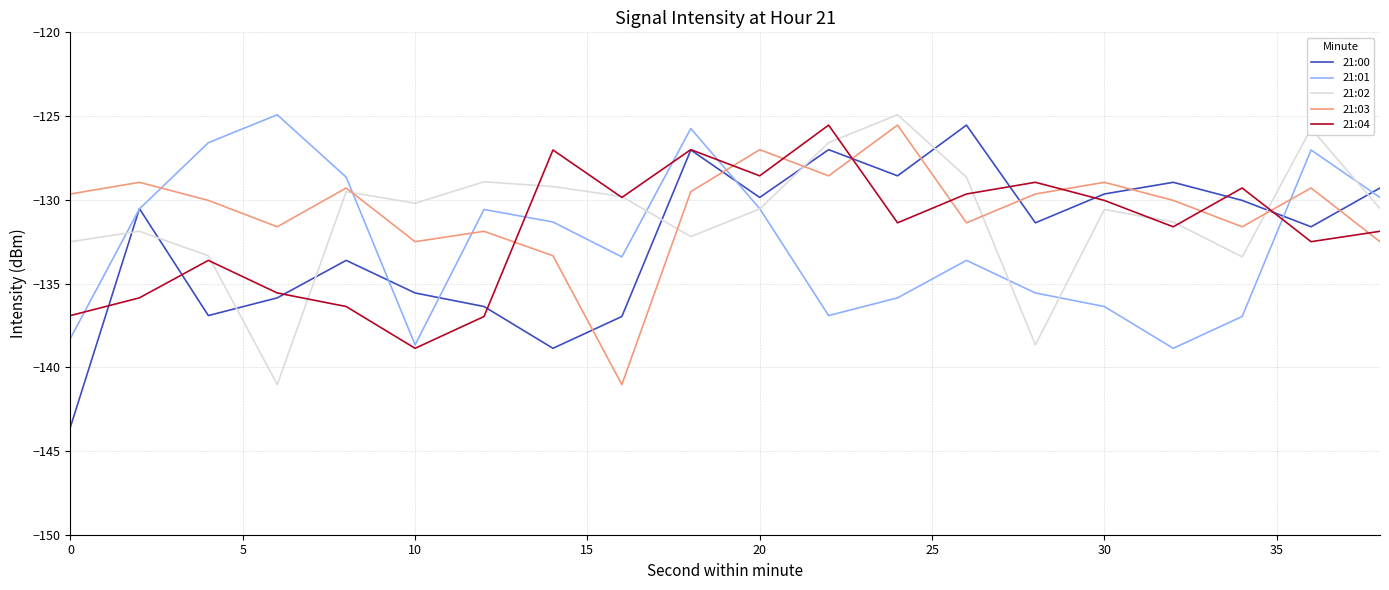

How many intersections are there between 21:00 and 21:03?

9